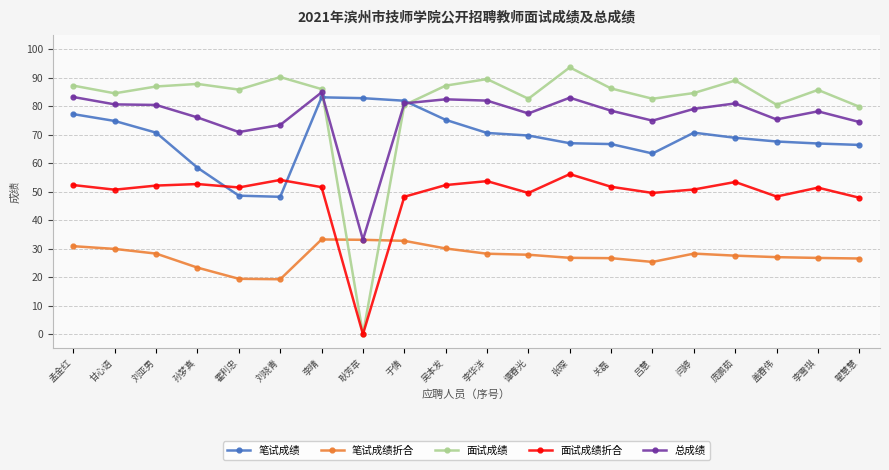

Rank the series at 李雪琪 from highest to lowest value.

面试成绩, 总成绩, 笔试成绩, 面试成绩折合, 笔试成绩折合